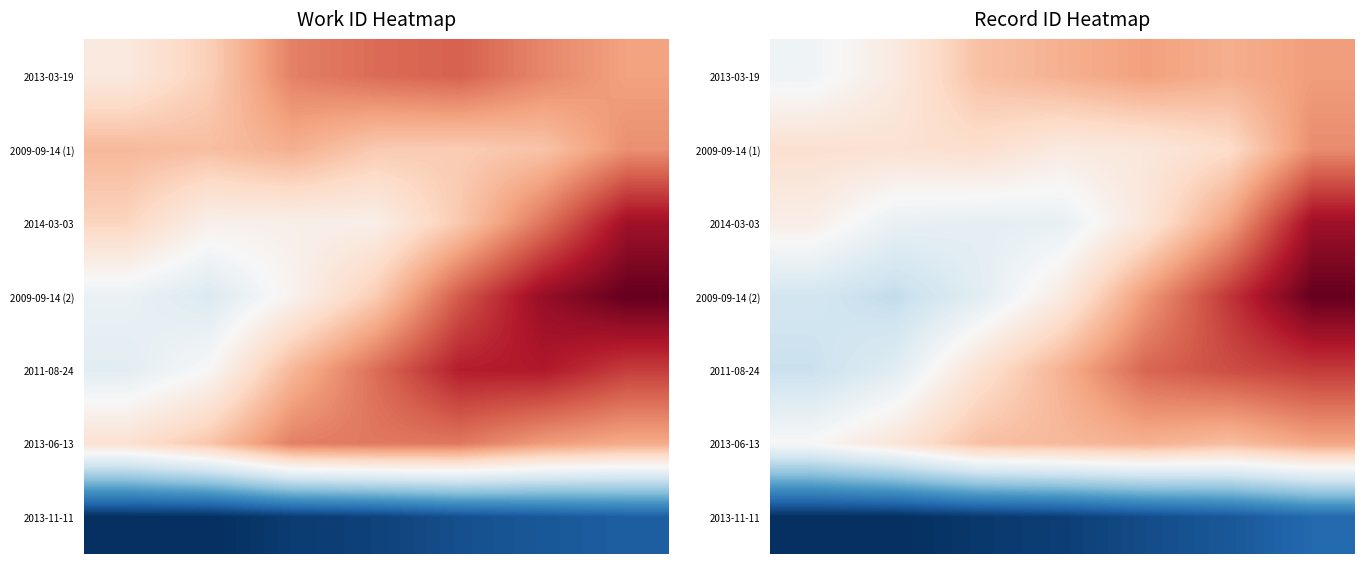

At which category is the sum across all series the highest?

6